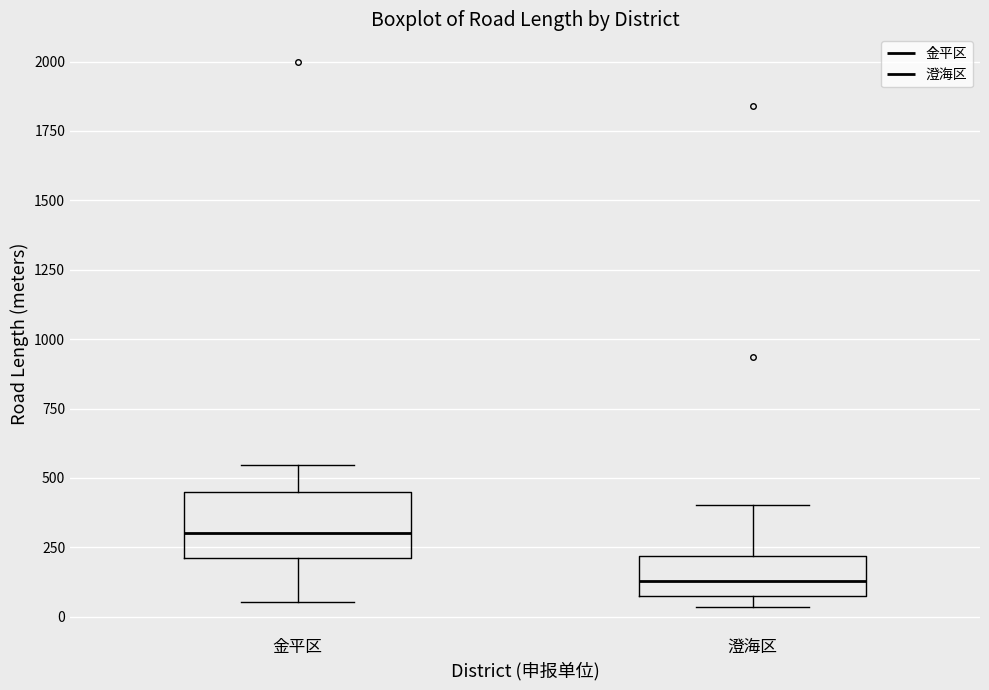

Where does the median line of the box for 金平区 sit on the y-axis? The values are not printed on the chart, so give them approximately, as read against the axis.

300